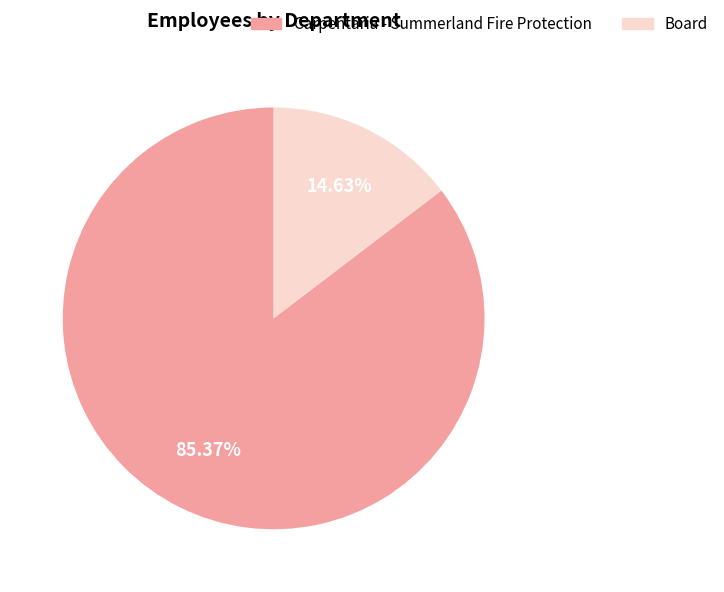

How many slices are in this pie chart?

2